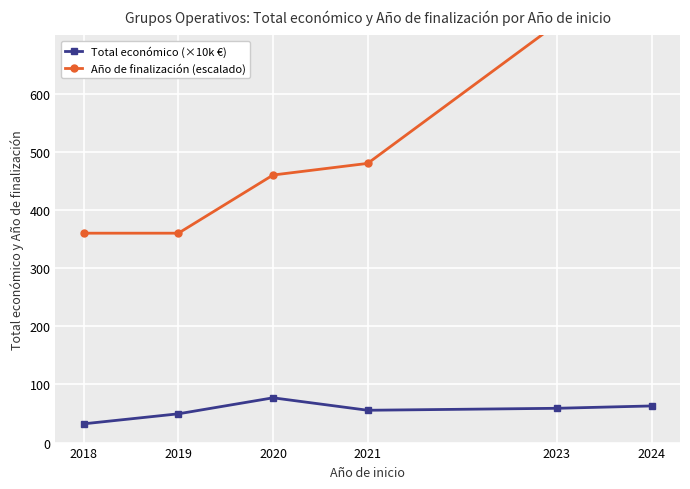

What is the average value of the Año de finalización (escalado) series?

516.7